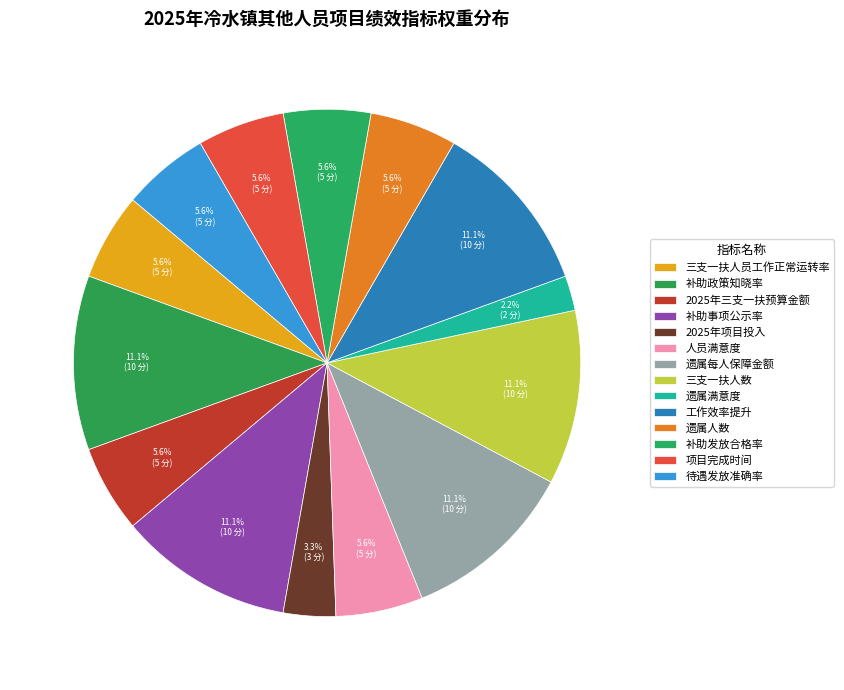

True or false: 补助政策知晓率 accounts for 5% of the total.

False